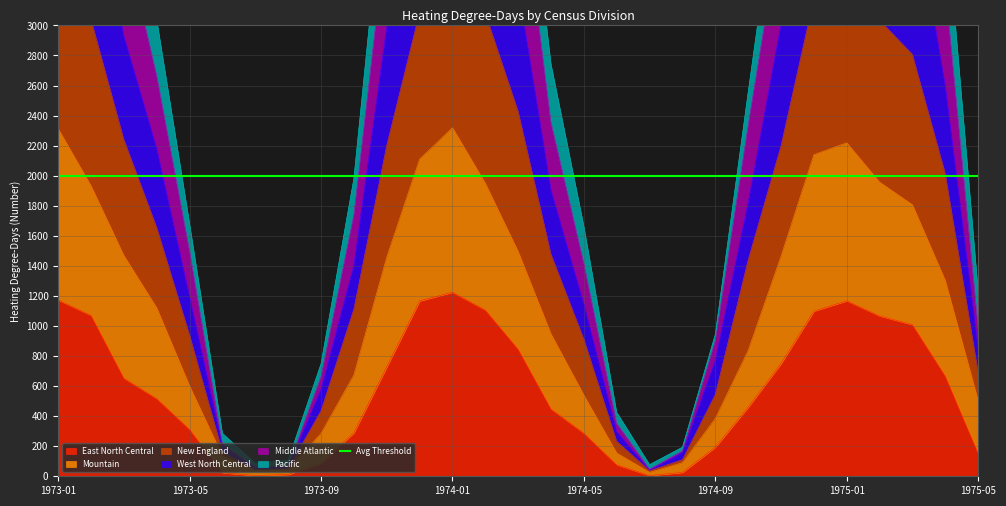

The West North Central series shows 3007 at 1974-10. True or false?

False